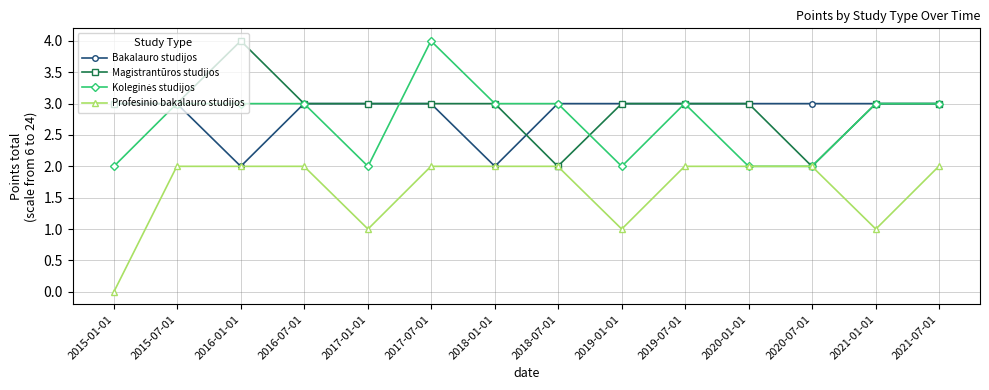

What is the total value across all series at 2021-07-01?

11